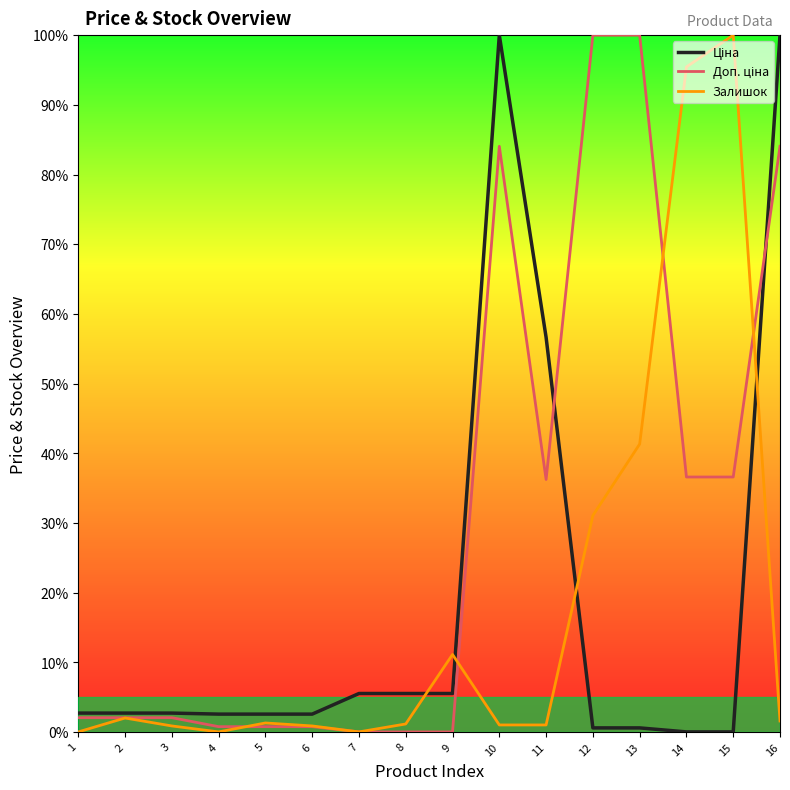

At 16, list the series in order from smallest to largest.

Залишок, Доп. ціна, Ціна